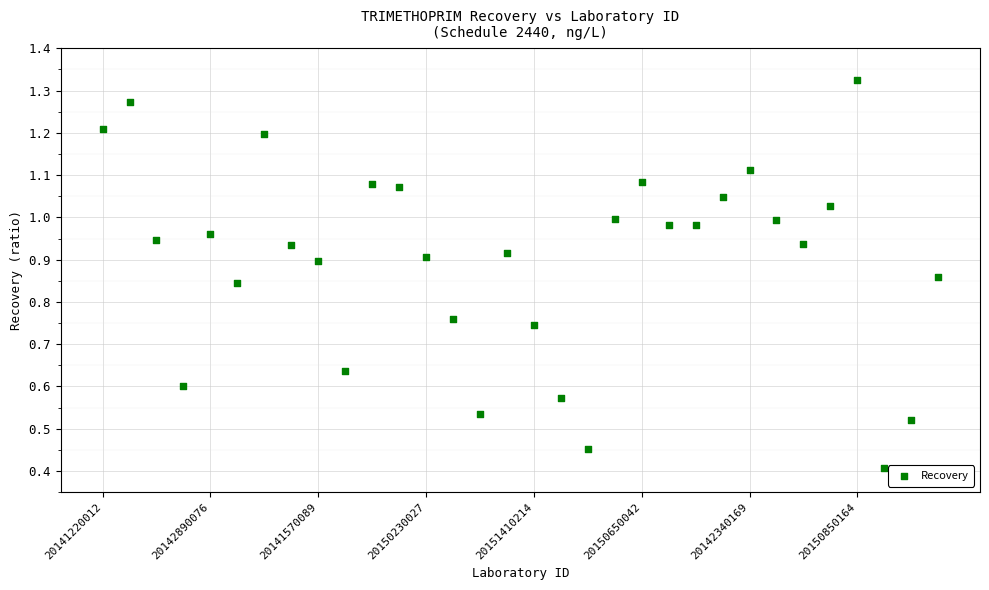

What Y value in the scatter plot is closest to 0?

0.4